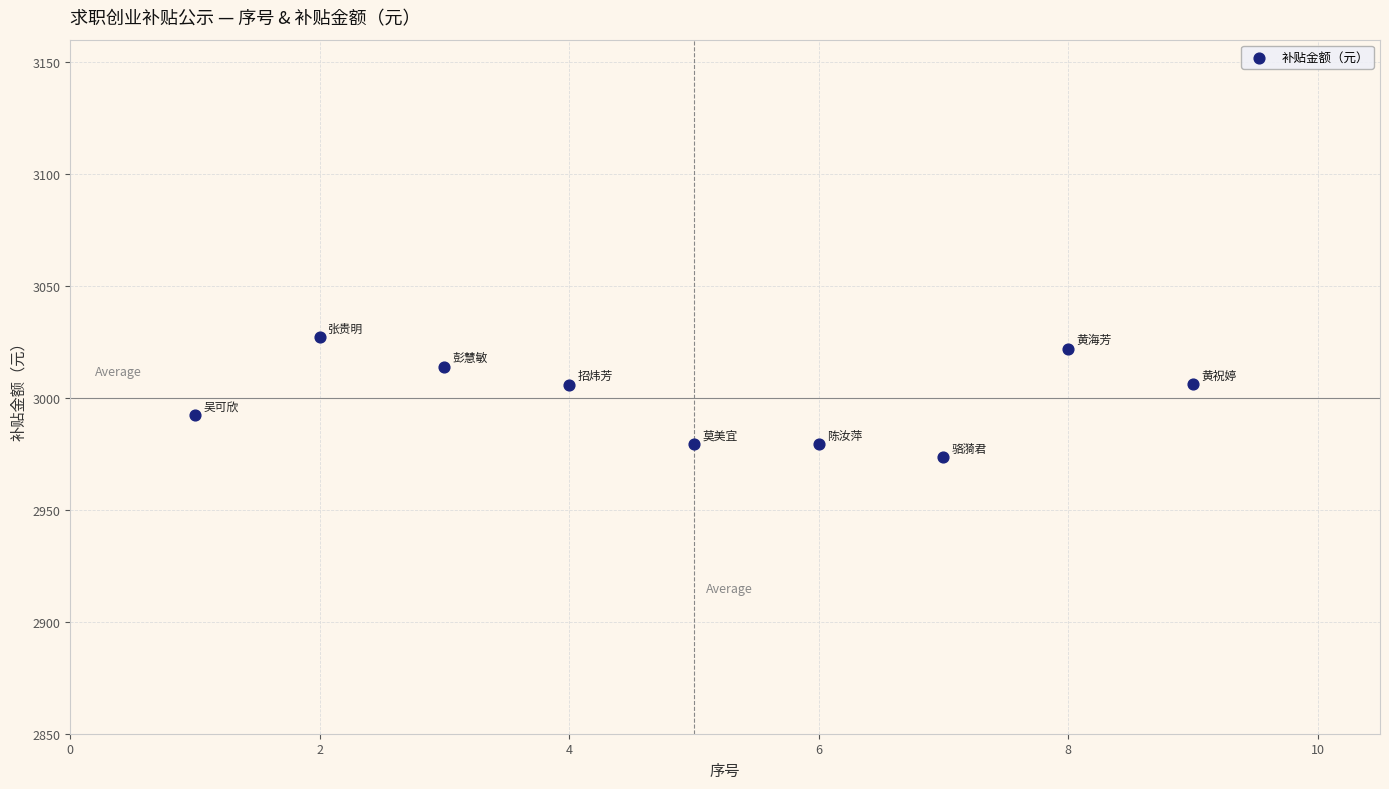

What is the average X value?

5.0